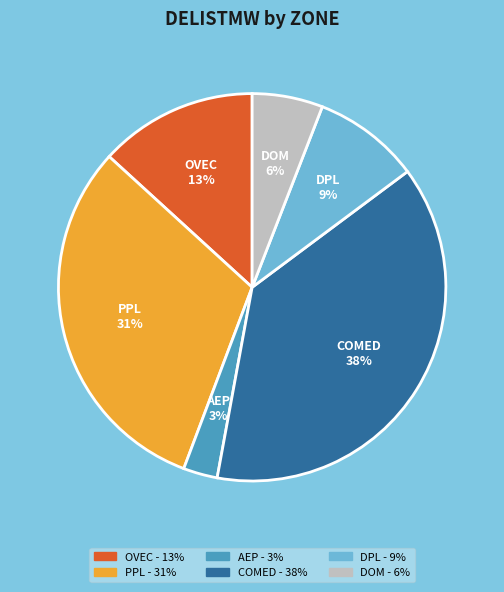

To the nearest percent, what is the combined percentage of PPL and COMED?

69%